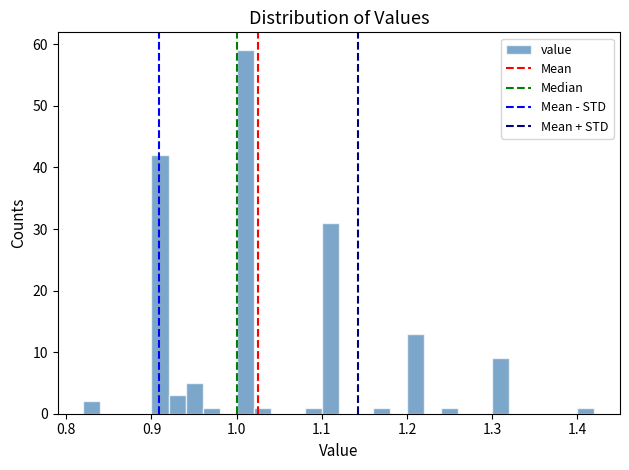

Read against the x-axis, roughly where is the centre of the tallest bar?

1.01